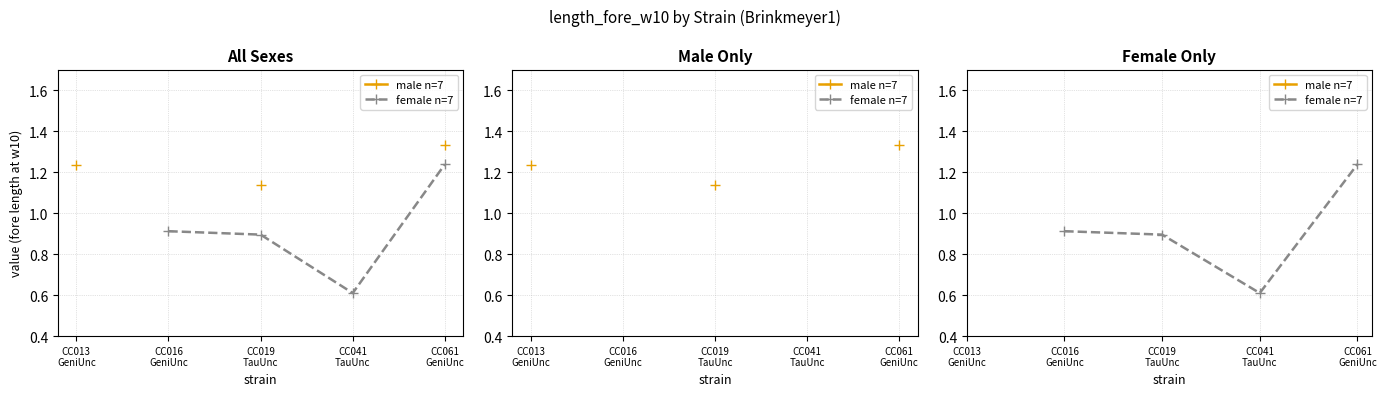

The value of female n=7 at CC016
GeniUnc is 0.4. True or false?

False